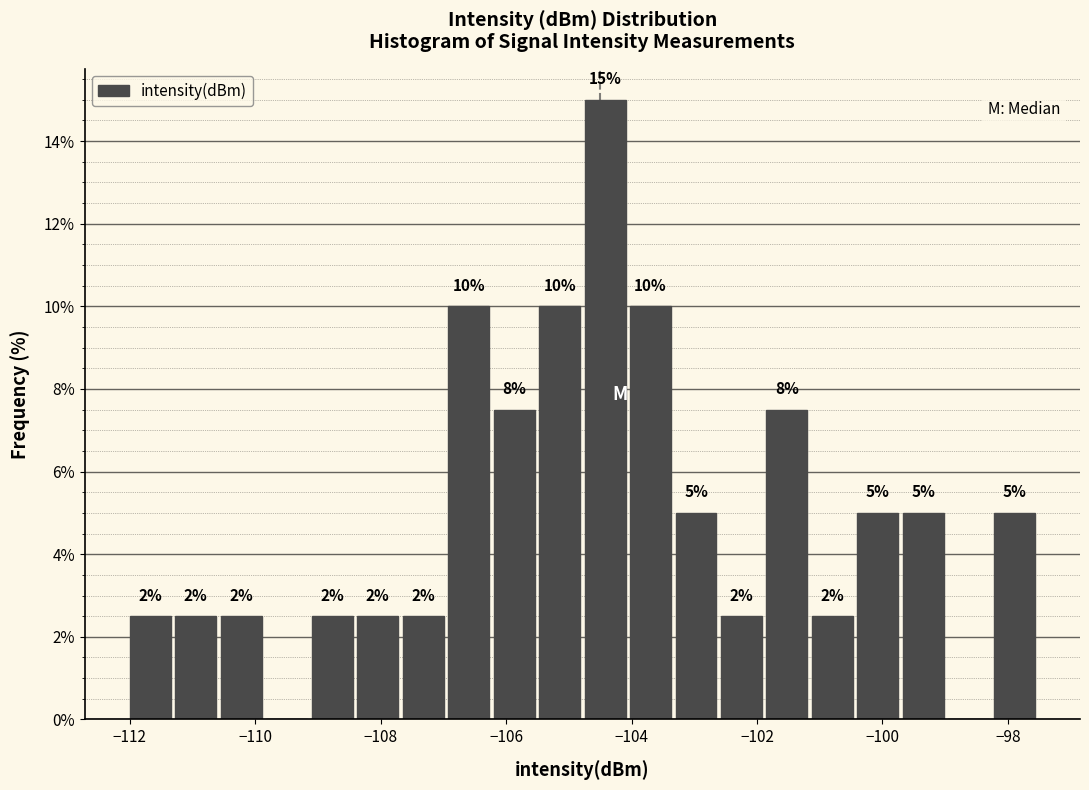

Around what value on the x-axis is the tallest bar? Give the approximate position of its centre, as read against the axis.

-104.4